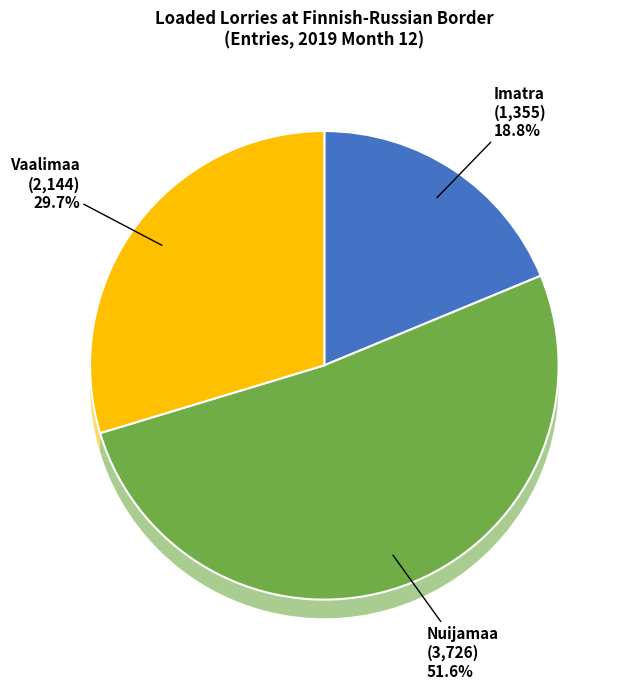

To the nearest percent, what portion does Nuijamaa represent?

52%